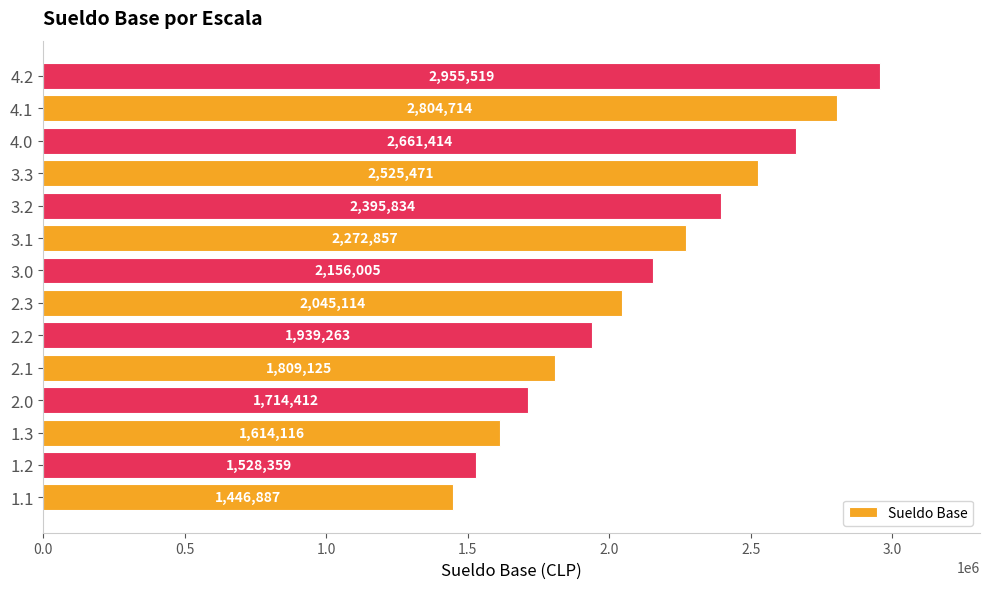

List the labels in order of value, largest first.

4.2, 4.1, 4.0, 3.3, 3.2, 3.1, 3.0, 2.3, 2.2, 2.1, 2.0, 1.3, 1.2, 1.1